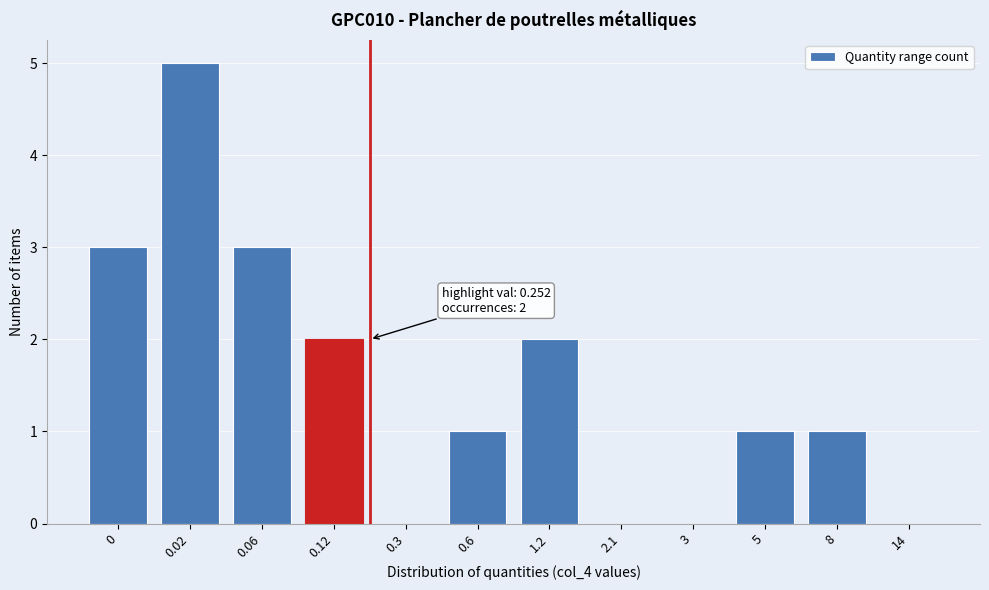

Reading left to right, transcribe all the data shown in this chart.

0=3	0.02=5	0.06=3	0.12=2	0.3=0	0.6=1	1.2=2	2.1=0	3=0	5=1	8=1	14=0